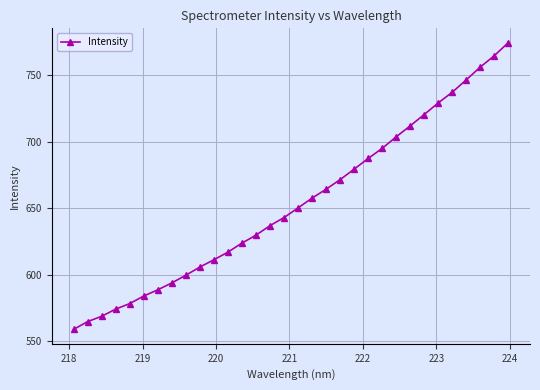

Is this an area chart (filled region under the line)?

No